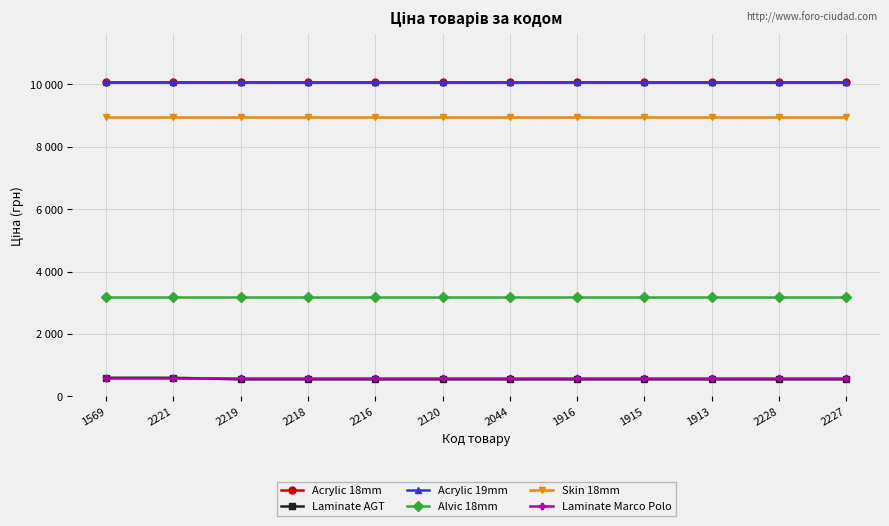

List the labels in order of Laminate Marco Polo value, smallest first.

1569, 2221, 2219, 2218, 2216, 2120, 2044, 1916, 1915, 1913, 2228, 2227